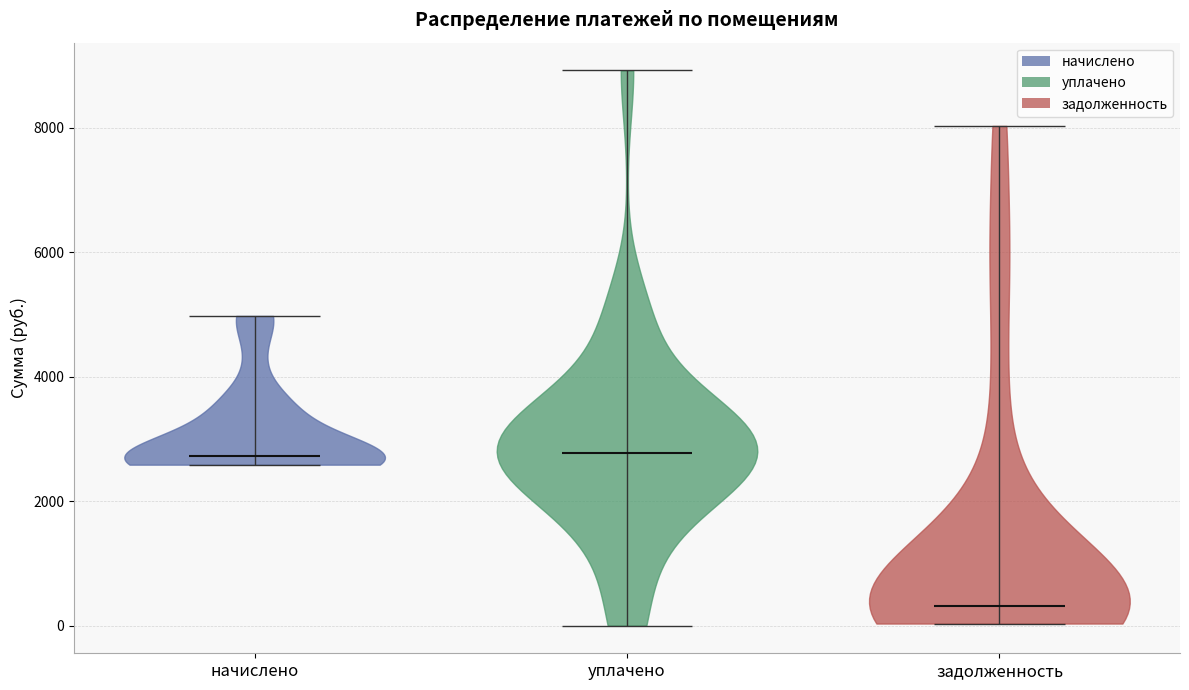

Reading left to right, read every violin against the y-axis: where its median line is, and the lowest and highest points it reaches. The values are not printed on the chart, so give them approximately, as read against the axis.

начислено: median line 2800, lowest point 2600, highest point 5000
уплачено: median line 2800, lowest point 0, highest point 9000
задолженность: median line 400, lowest point 0, highest point 8000